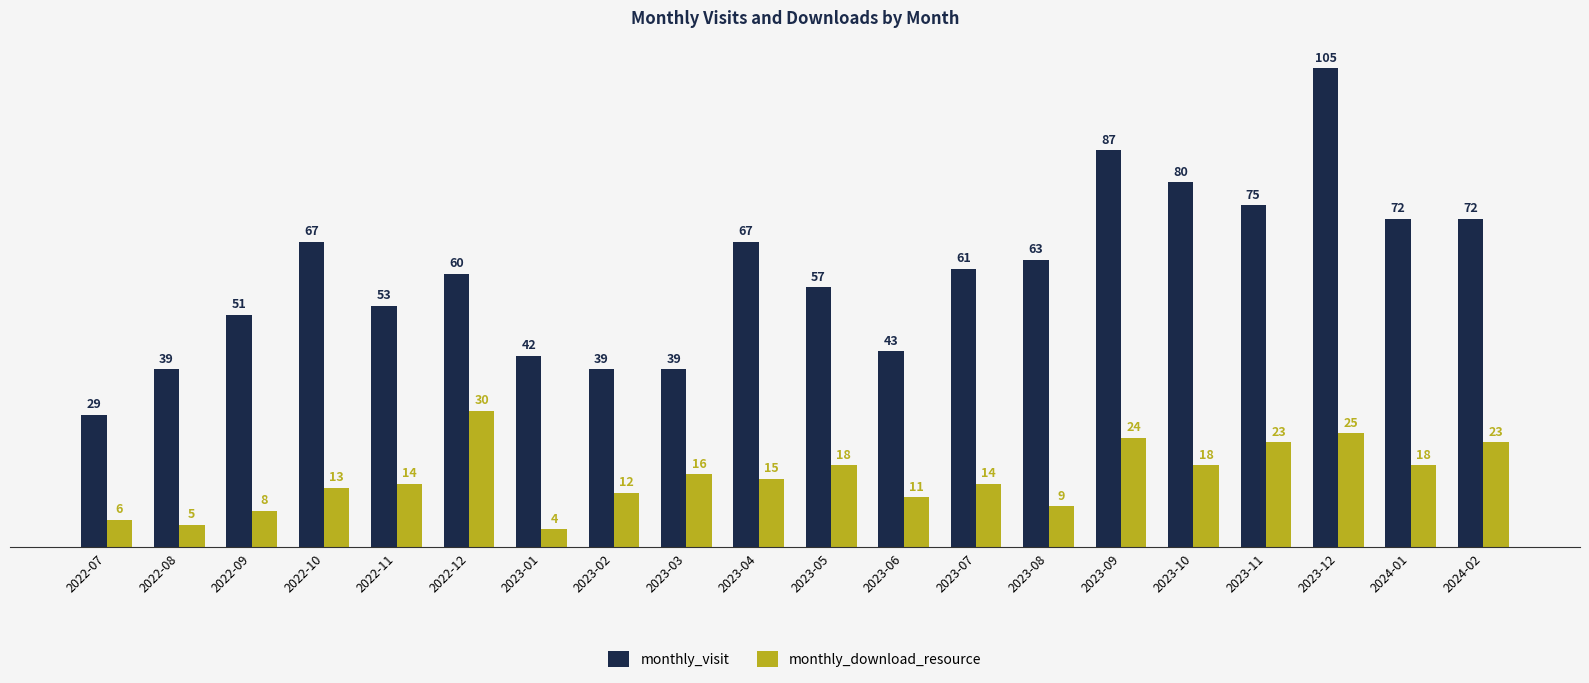

What is the difference between the highest and lowest values at 2024-02?

49